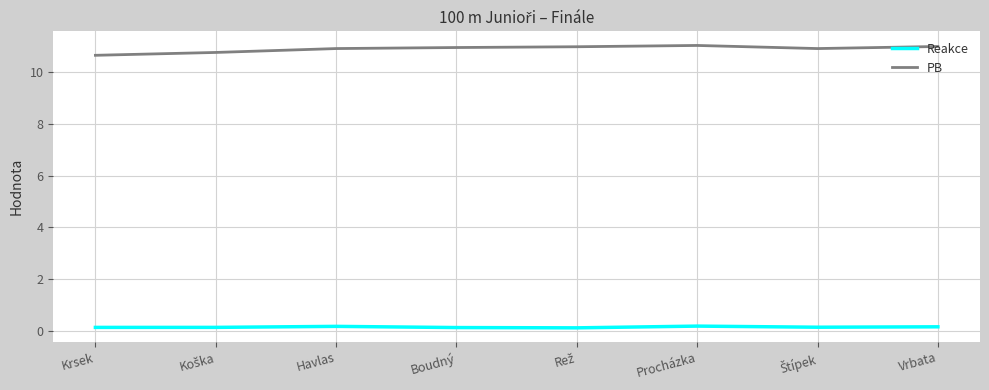

What are all the series names shown in the legend?

Reakce, PB